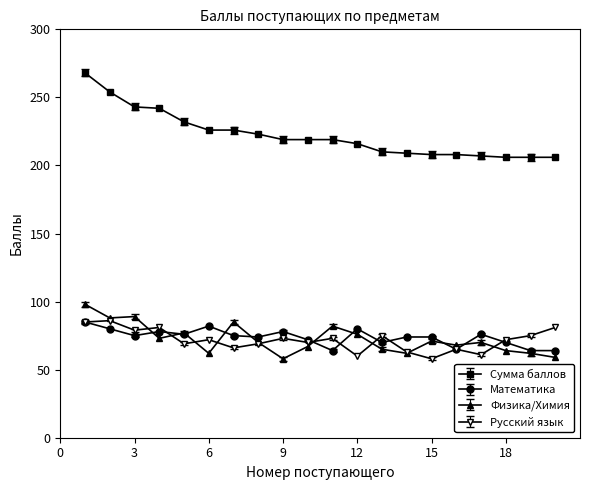

After their last crossing, which series has the higher values: Математика or Физика/Химия?

Математика